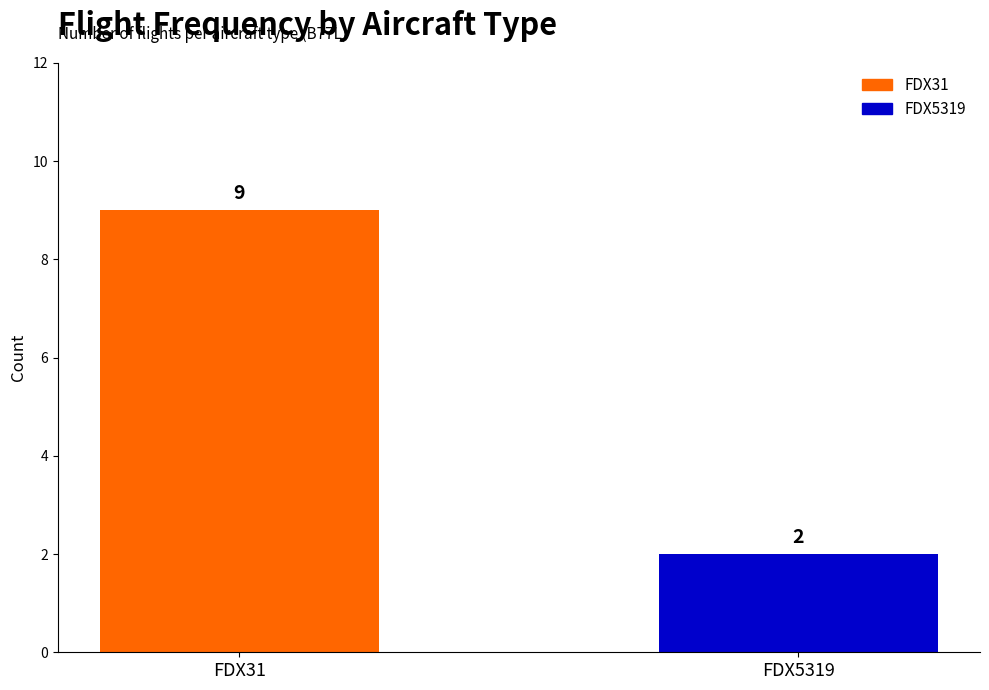

Reading left to right, transcribe all the data shown in this chart.

FDX31=9	FDX5319=2